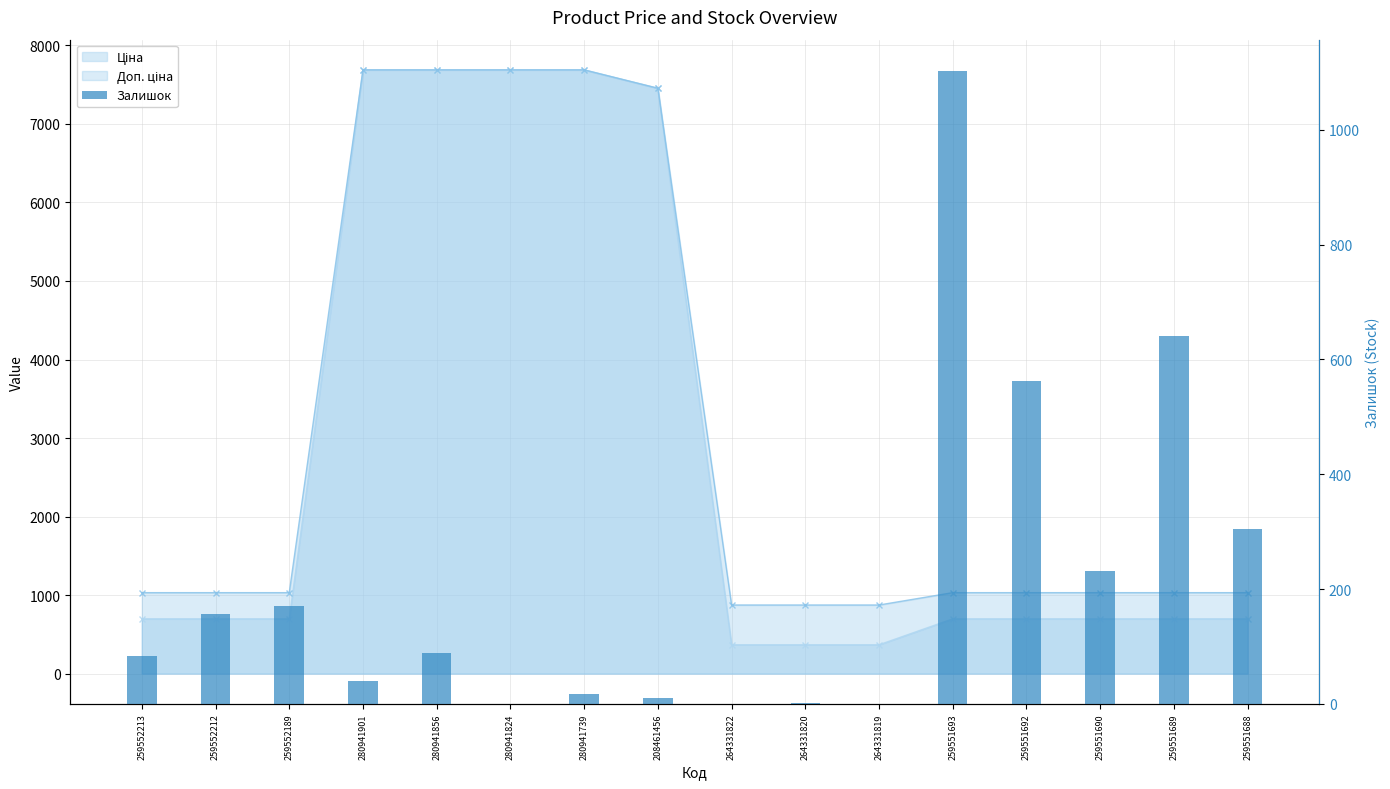

What position from the right is 280941739?

10